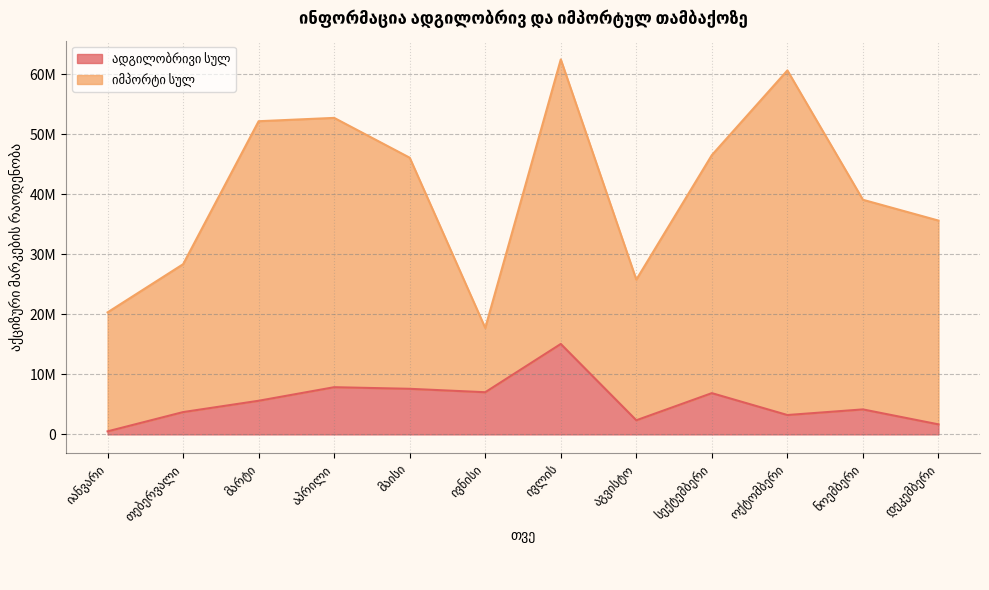

How many categories are shown in the chart?

12